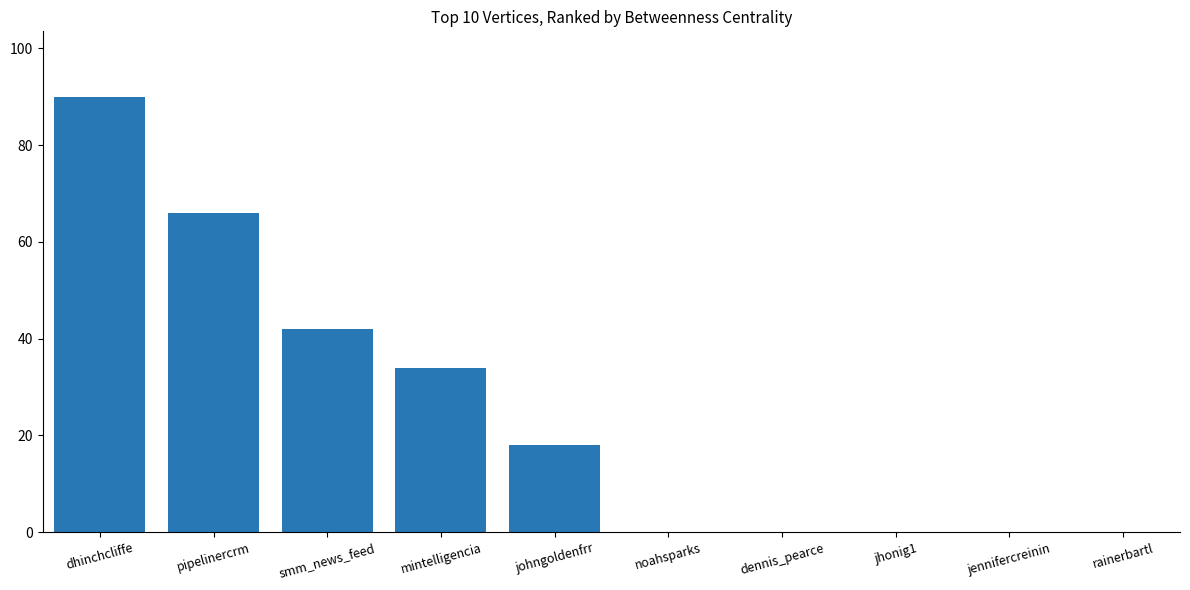

What is the sum of the values at pipelinercrm and rainerbartl?

66